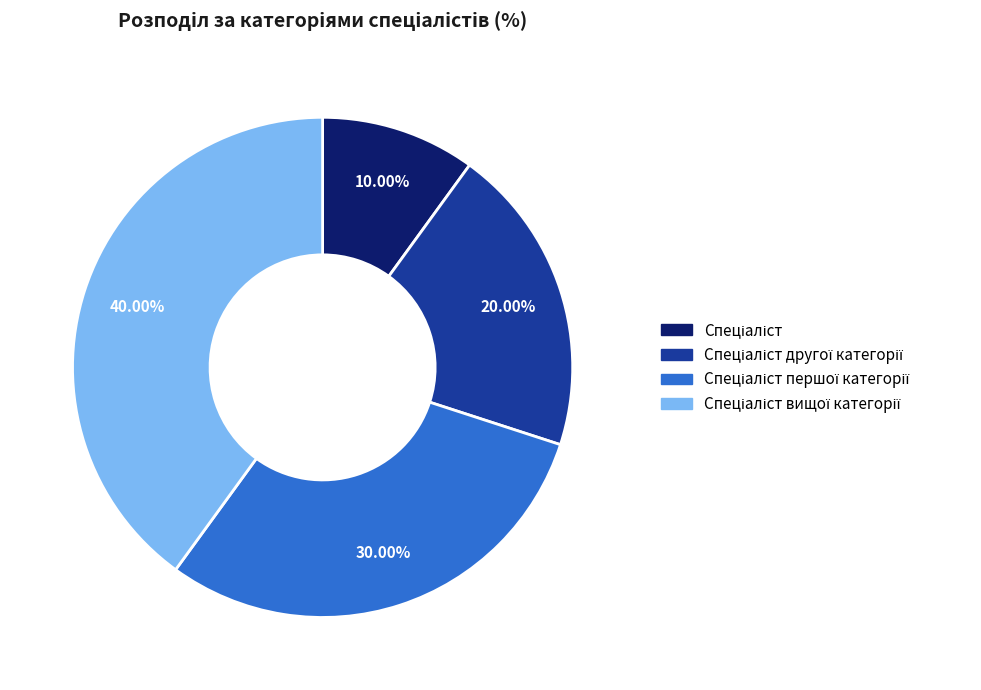

Is there any slice that represents more than half of the pie?

No